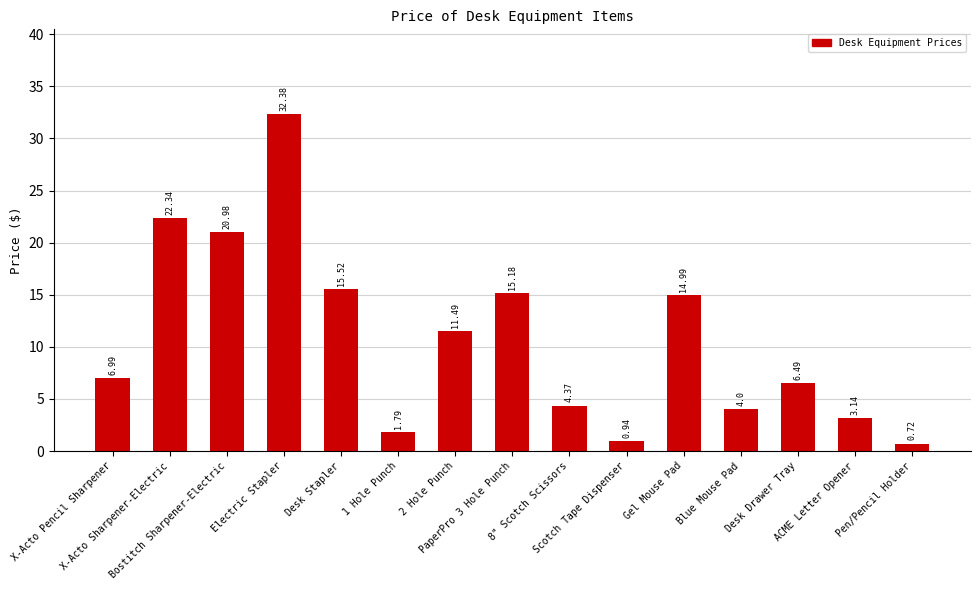

How many series are shown in this chart?

1